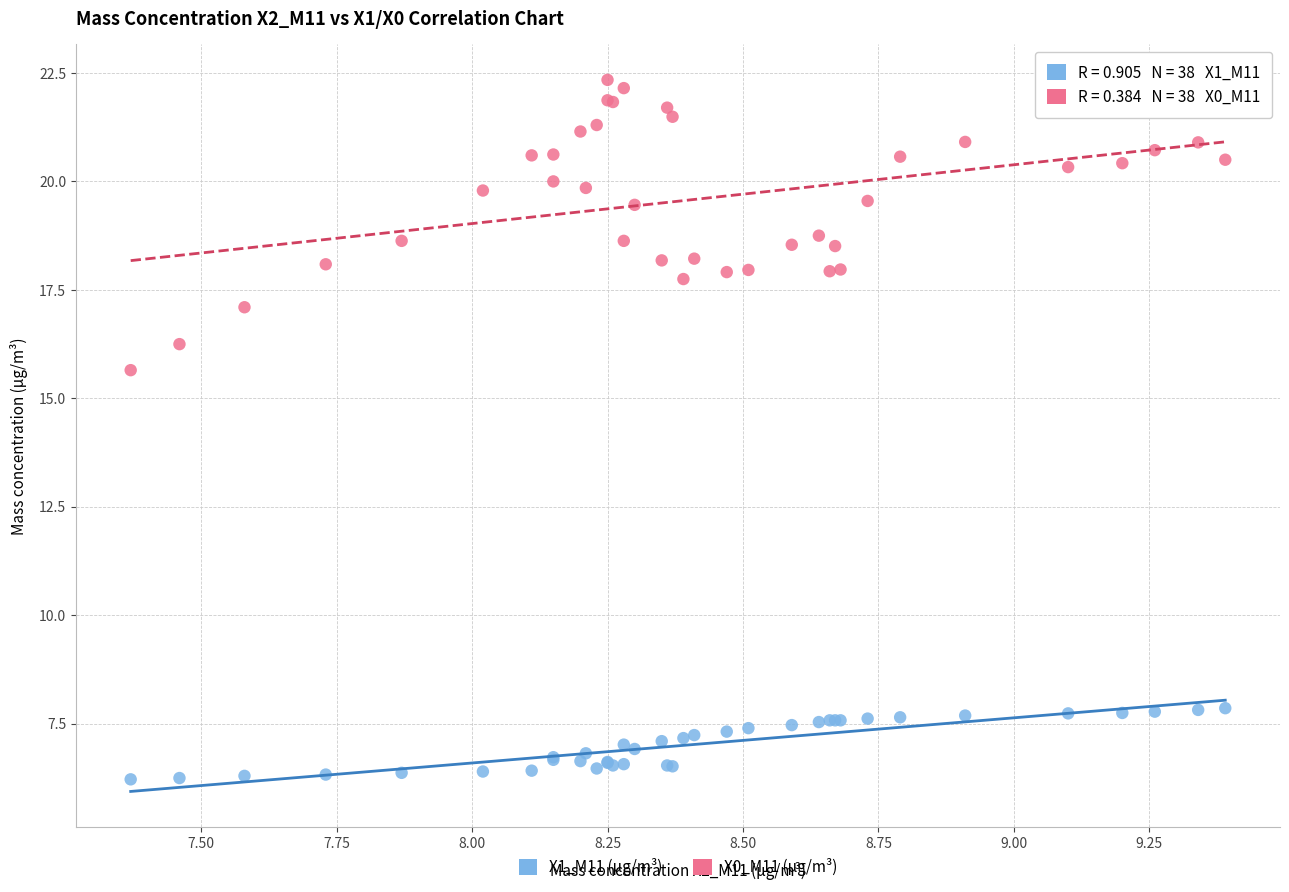

What are all the series names shown in the legend?

X1_M11 (μg/m³), X0_M11 (μg/m³)